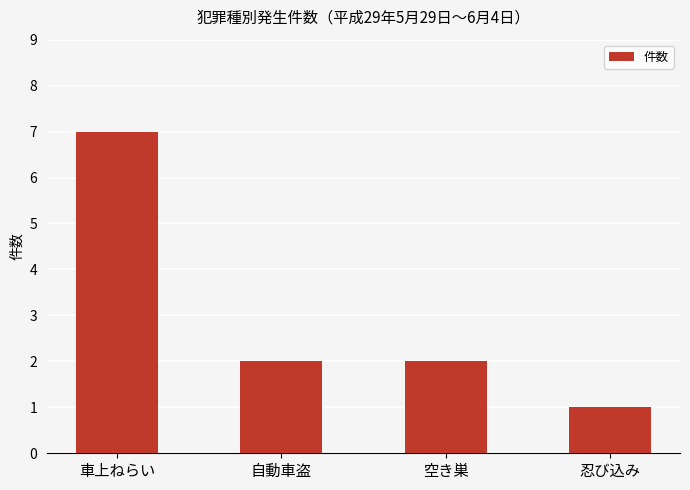

What is the difference between the maximum and second lowest values?

5